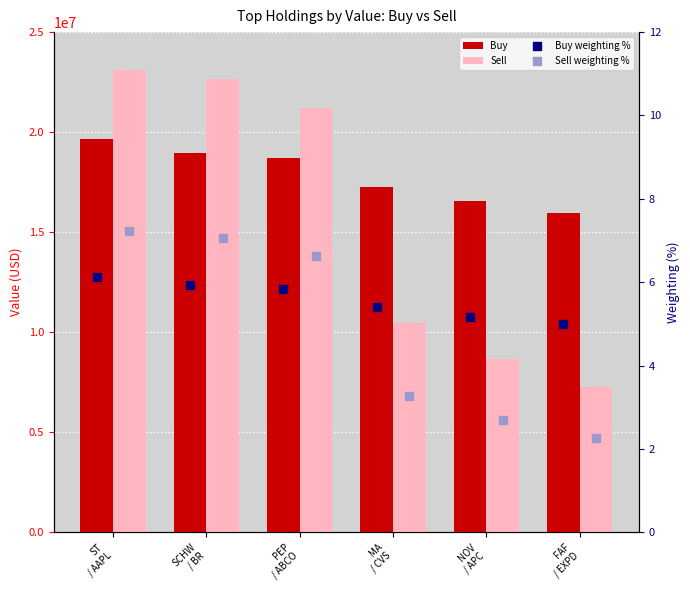

Which series has the largest Y range (max minus min)?

Sell